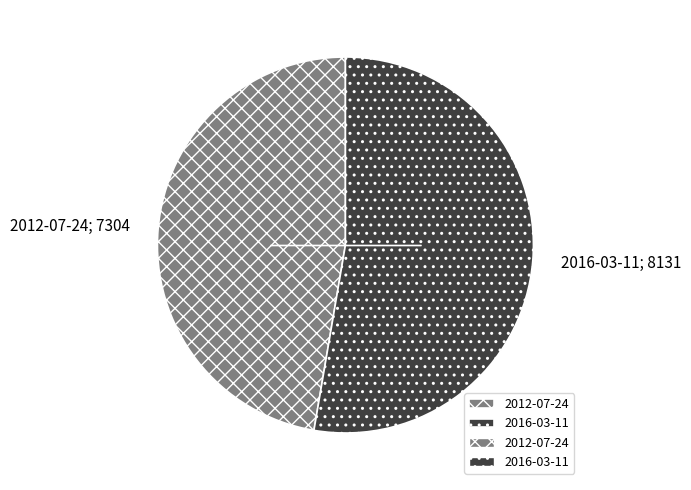

Is there a majority slice in this chart?

Yes